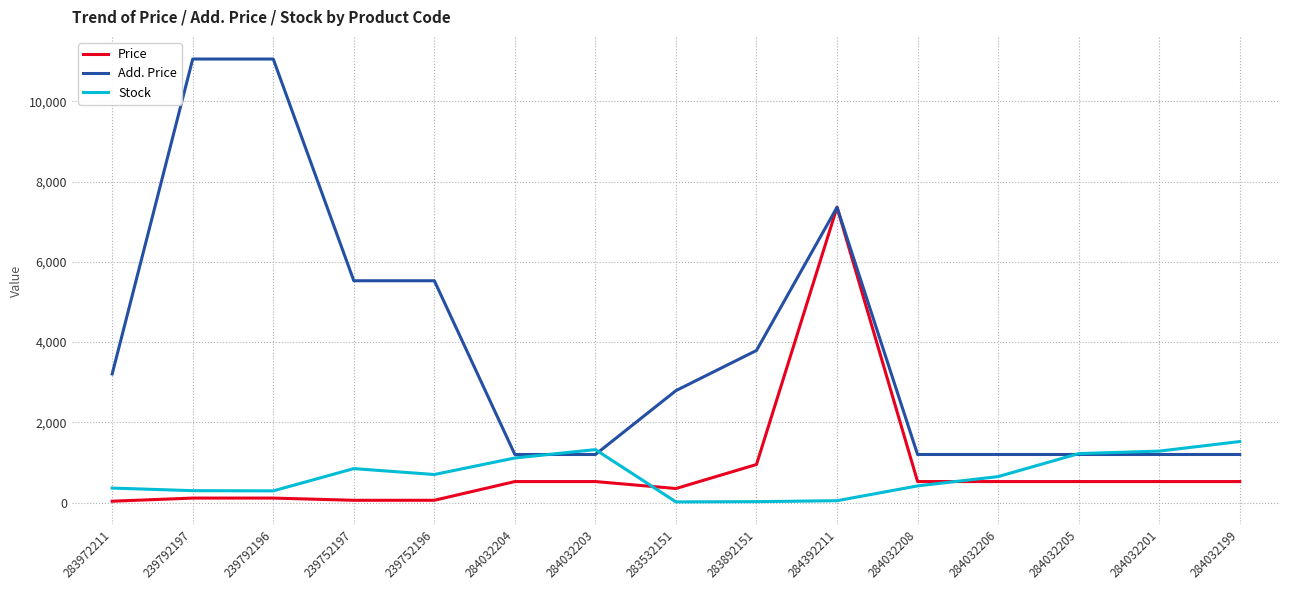

What position from the right is 239792197?

14